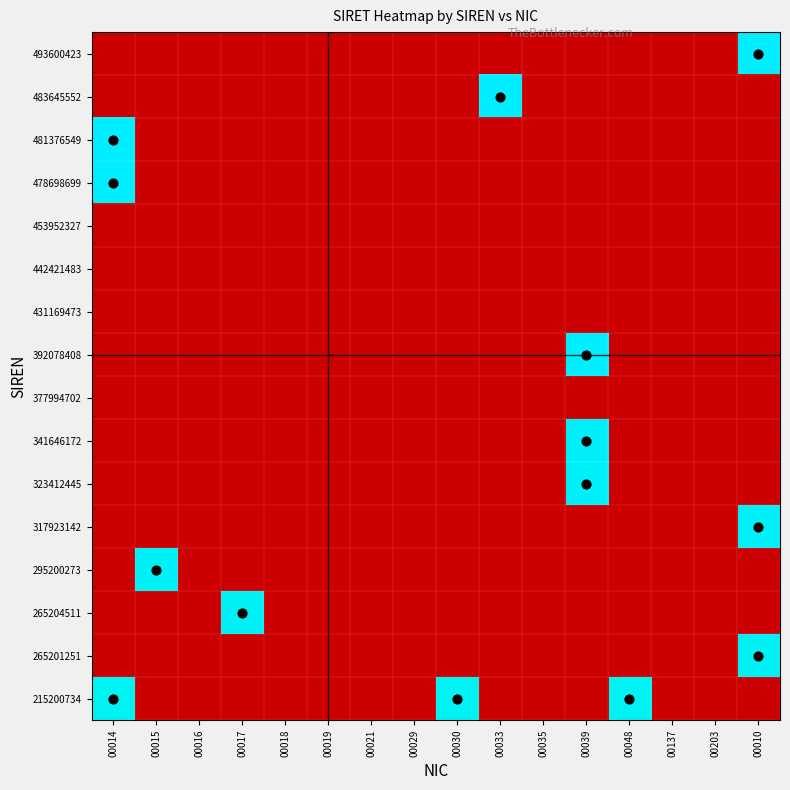

What is the sum of all 323412445 values?

13.5